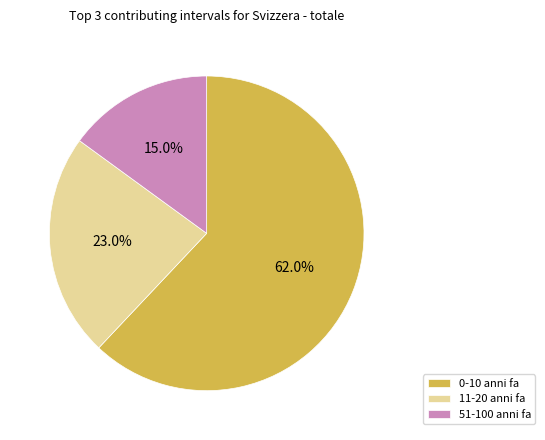

How much of the chart is everything except 11-20 anni fa?

77.0%